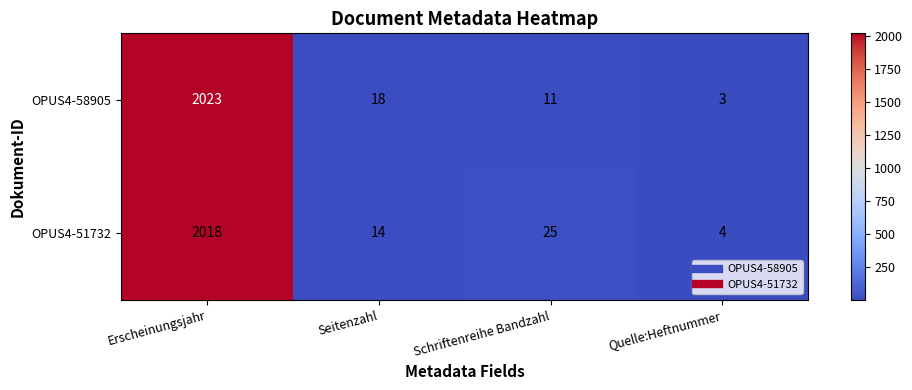

Reading right to left, extract all data points from this chart.

OPUS4-58905: 3	11	18	2023
OPUS4-51732: 4	25	14	2018